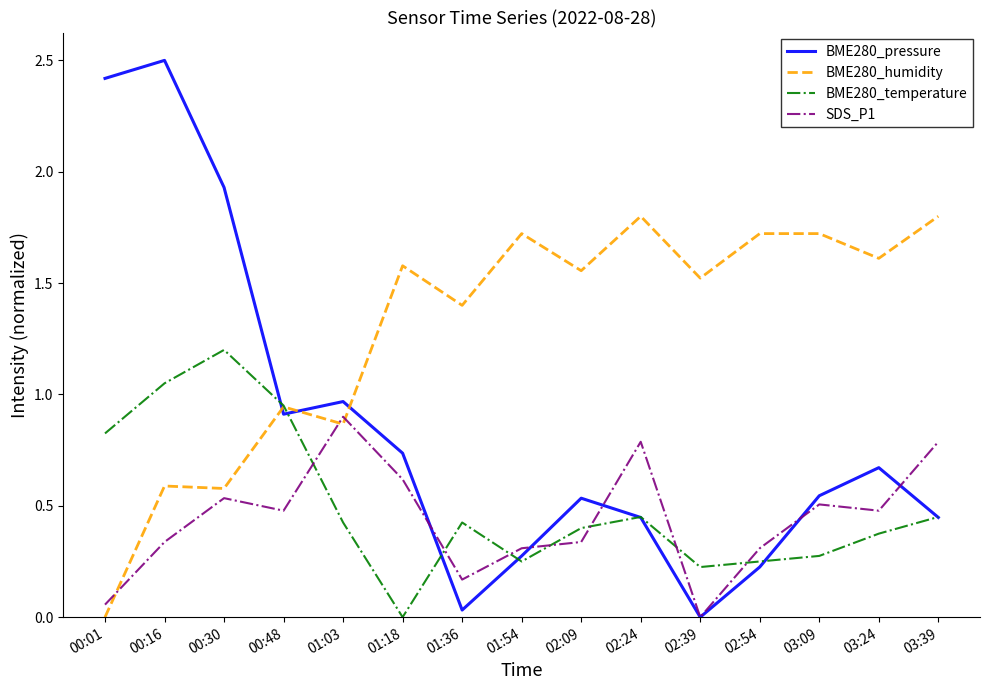

What is the spread (max minus min) of values at 01:36?

1.4